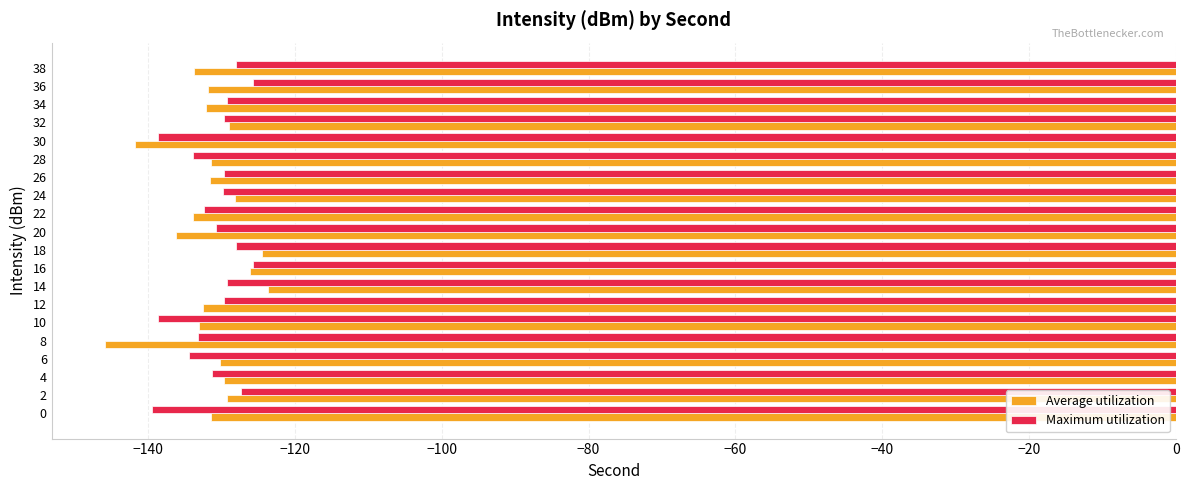

Which series has the largest range (max minus min)?

Average utilization